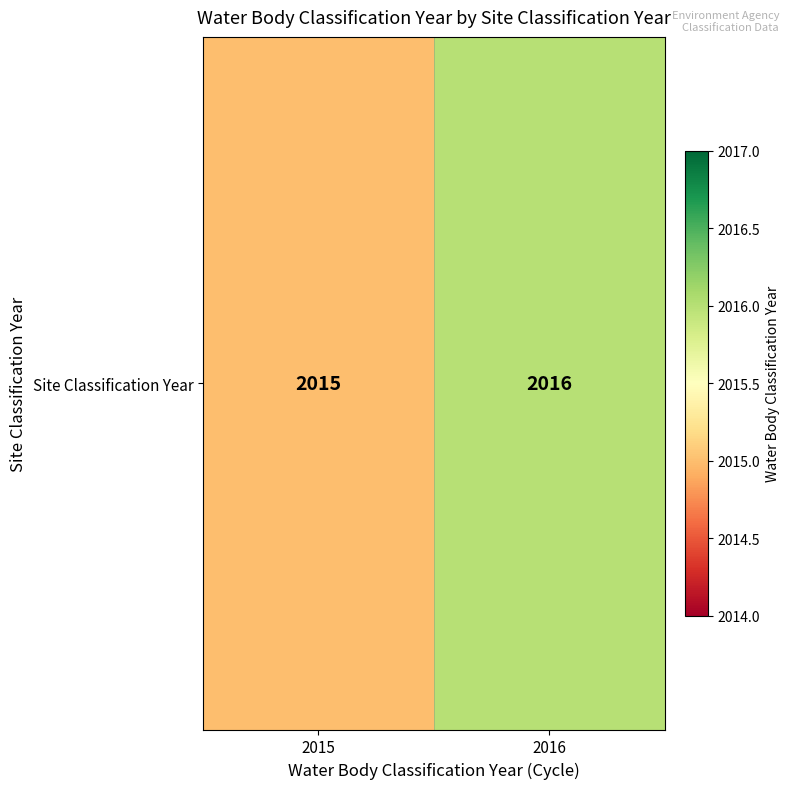

What is the average value?

2016